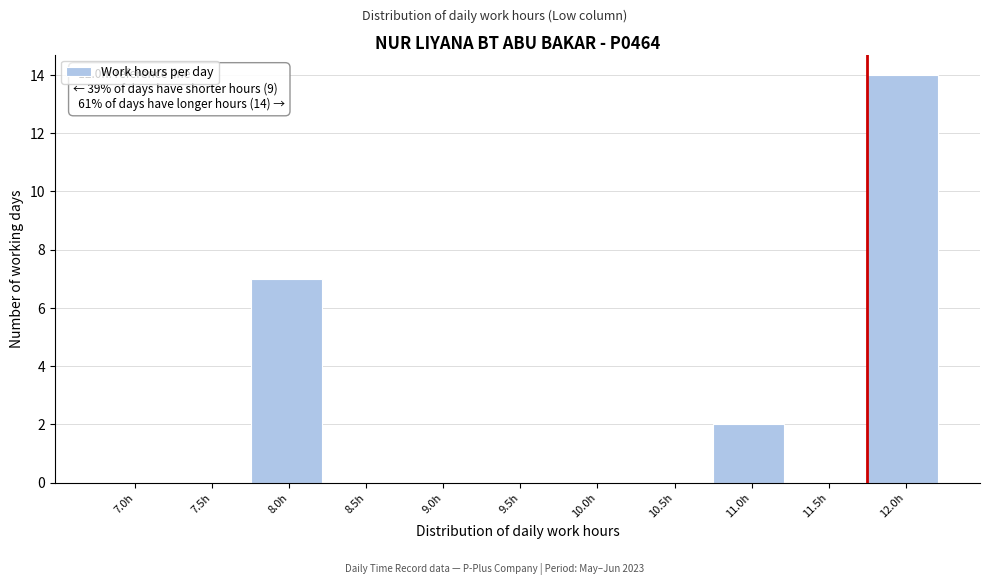

Reading right to left, list all the values displayed in this chart.

12.0h=14	11.5h=0	11.0h=2	10.5h=0	10.0h=0	9.5h=0	9.0h=0	8.5h=0	8.0h=7	7.5h=0	7.0h=0